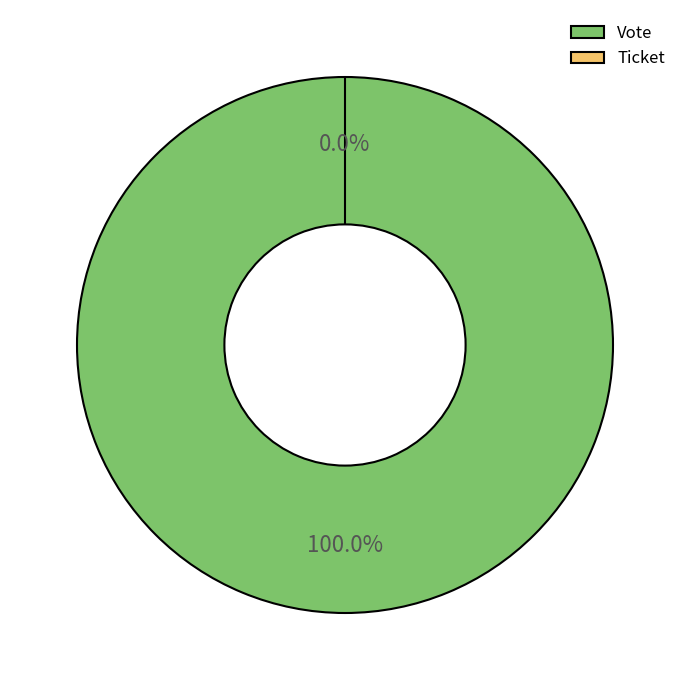

What is the total percentage of Vote and Ticket?

100.0%